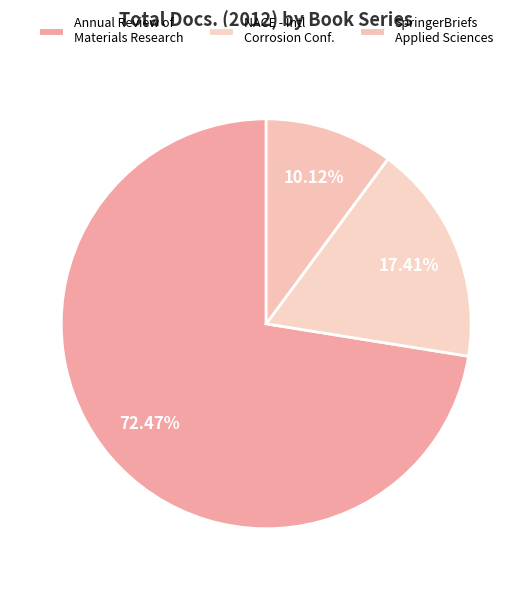

What percentage is the Annual Review of Materials Research slice, to the nearest percent?

72%